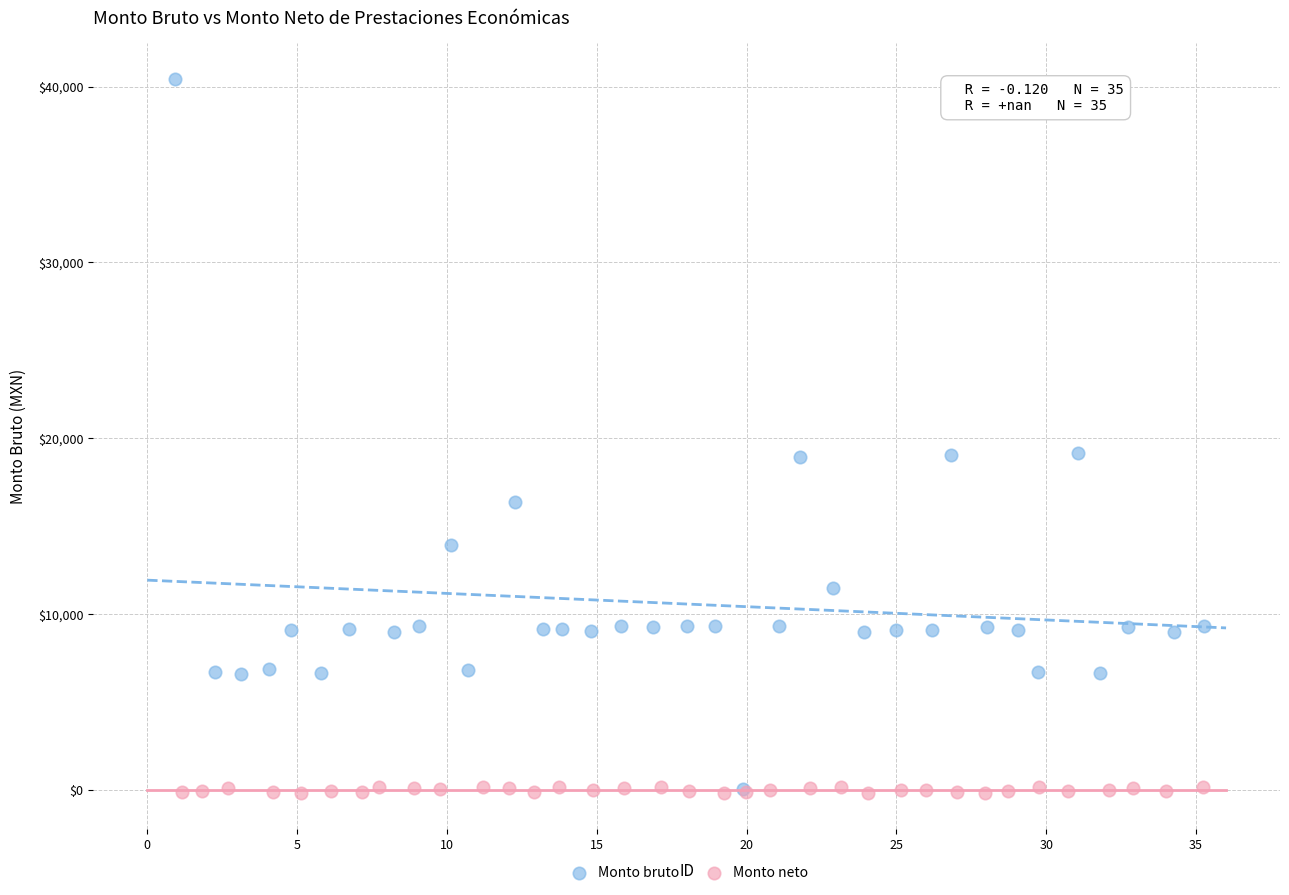

Which series has the largest Y range (max minus min)?

Monto bruto